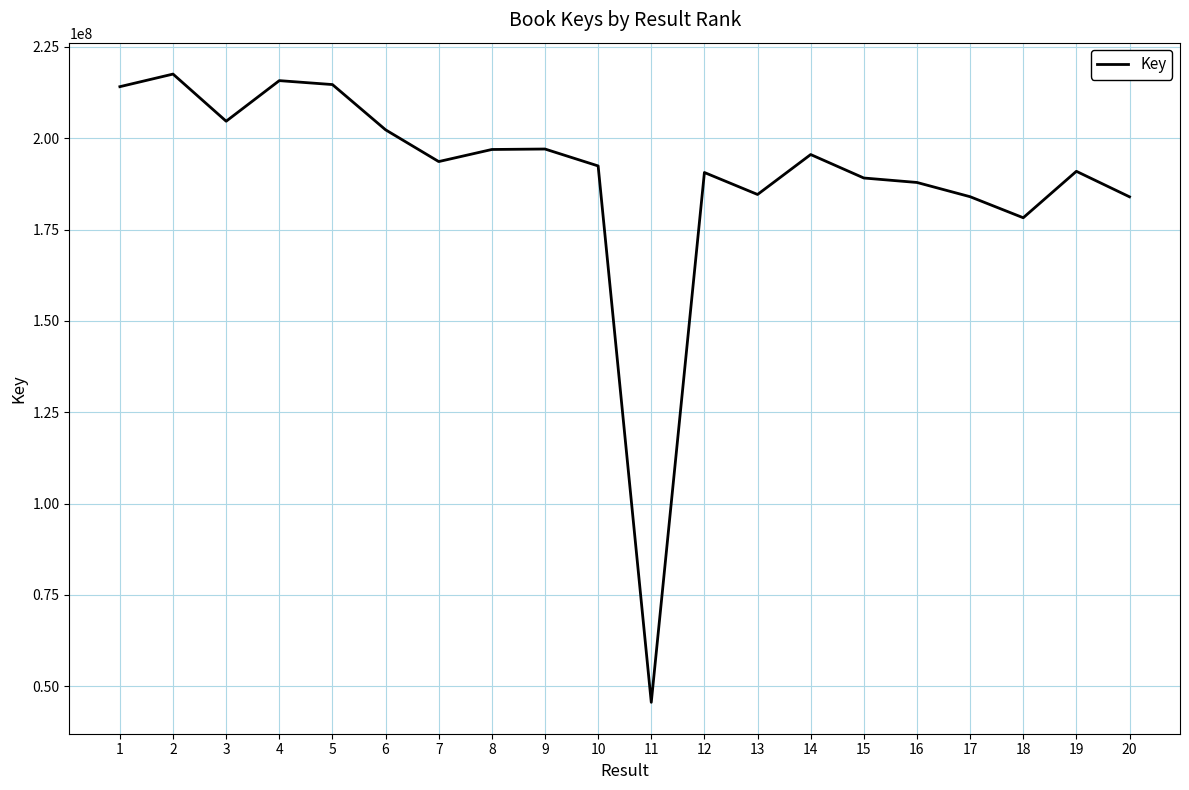

The chart shows a value of 280662090 at 12. True or false?

False